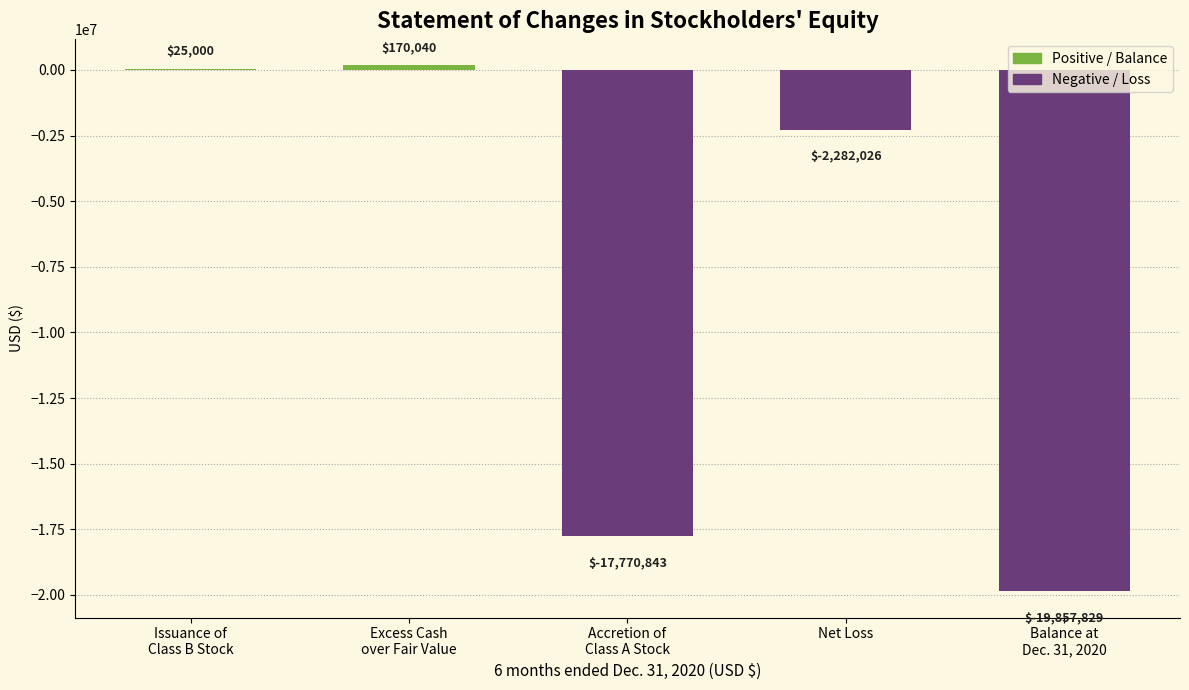

How many series are shown in this chart?

1